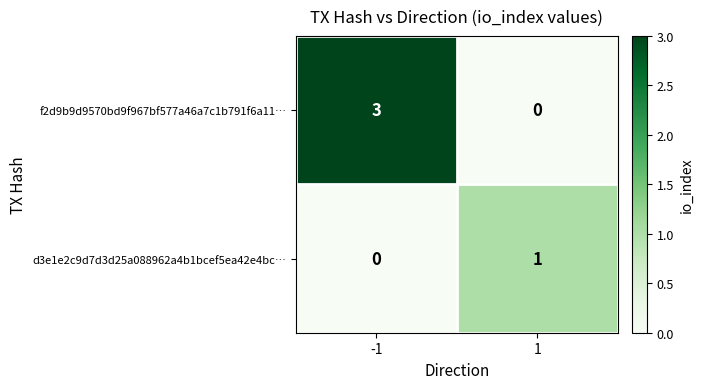

What is the greatest value displayed?

3